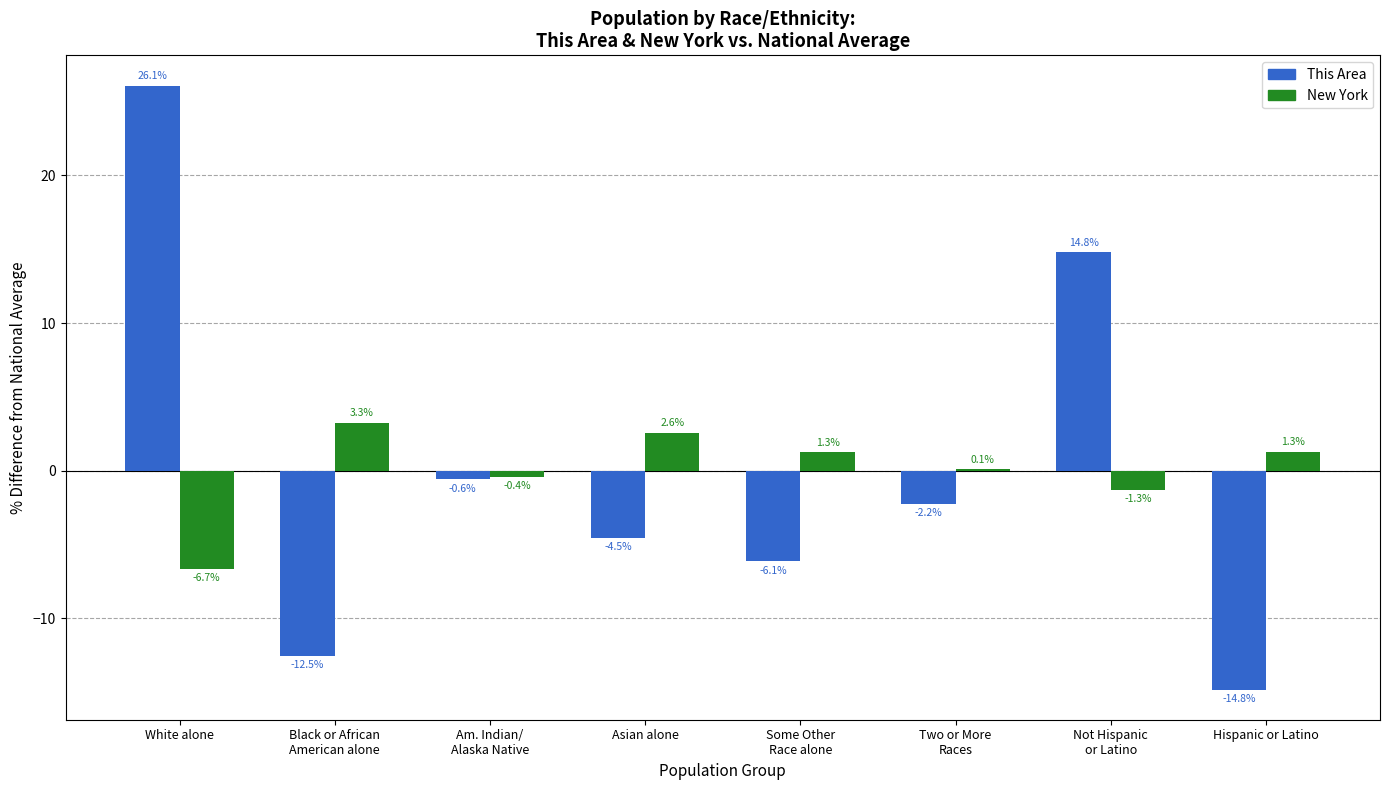

Is the value of This Area at Hispanic or Latino greater than the value of New York at Two or More
Races?

No